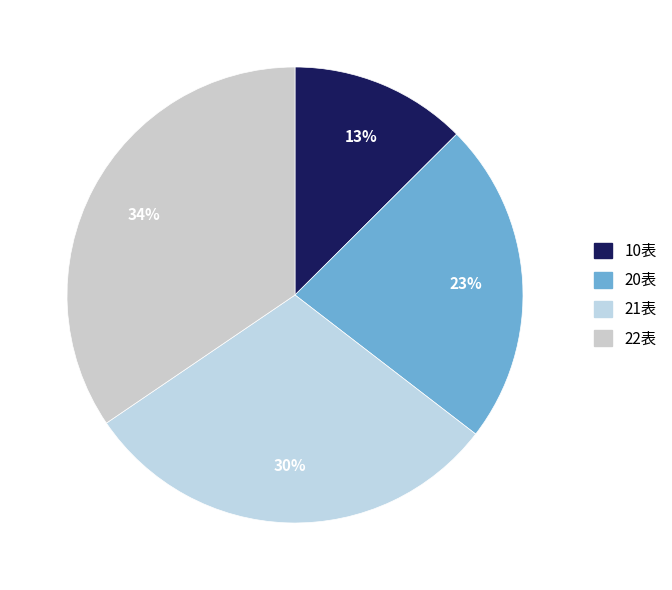

How many segments does this pie chart have?

4